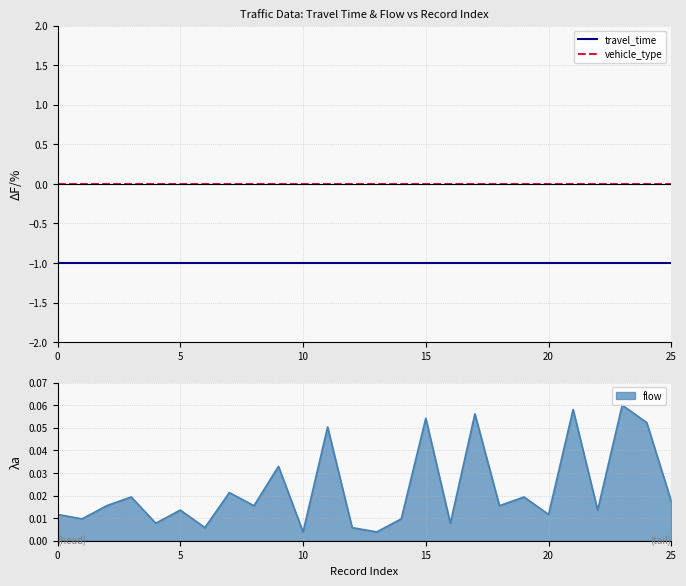

At 8, list the series in order from smallest to largest.

travel_time, vehicle_type